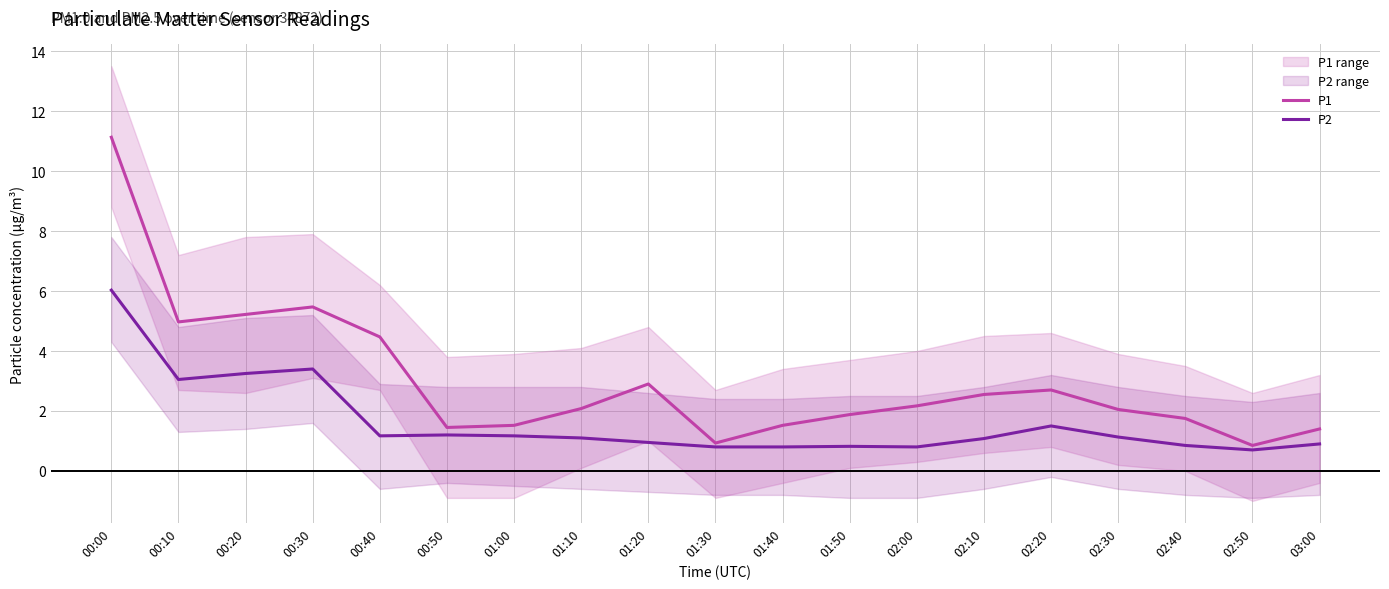

List the series in order of their peak value, highest first.

P1, P2